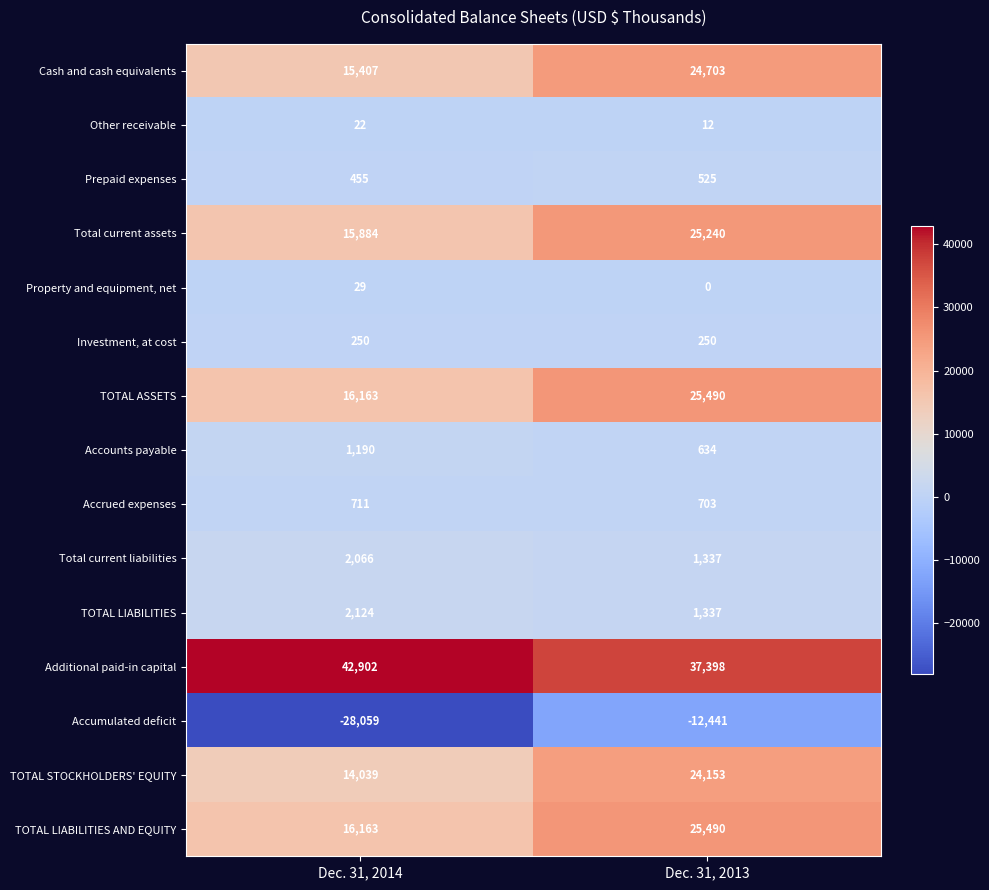

How many categories are shown in the chart?

2